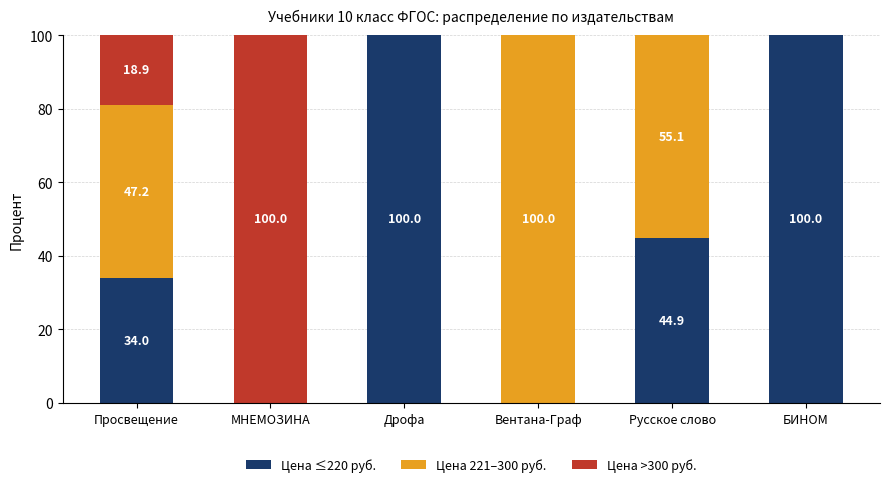

What is the total value across all series at Русское слово?

100.0